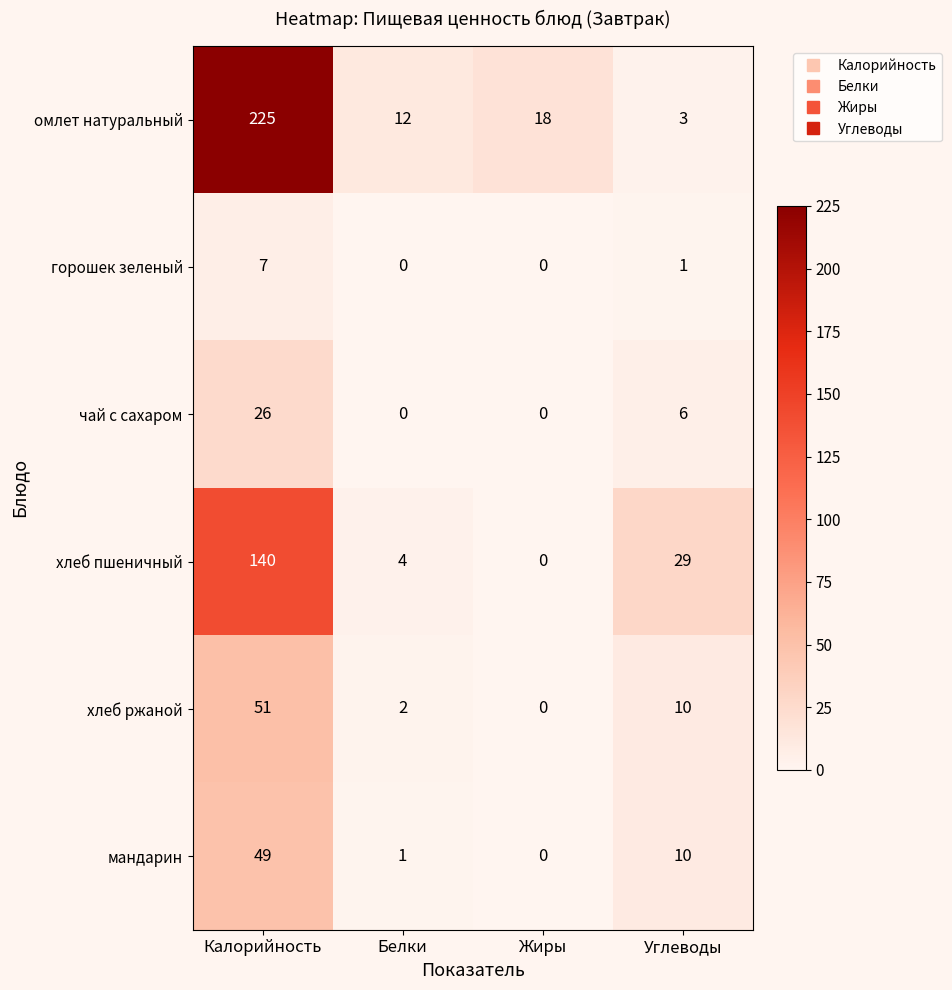

Rank the categories by хлеб ржаной value from lowest to highest.

Жиры, Белки, Углеводы, Калорийность